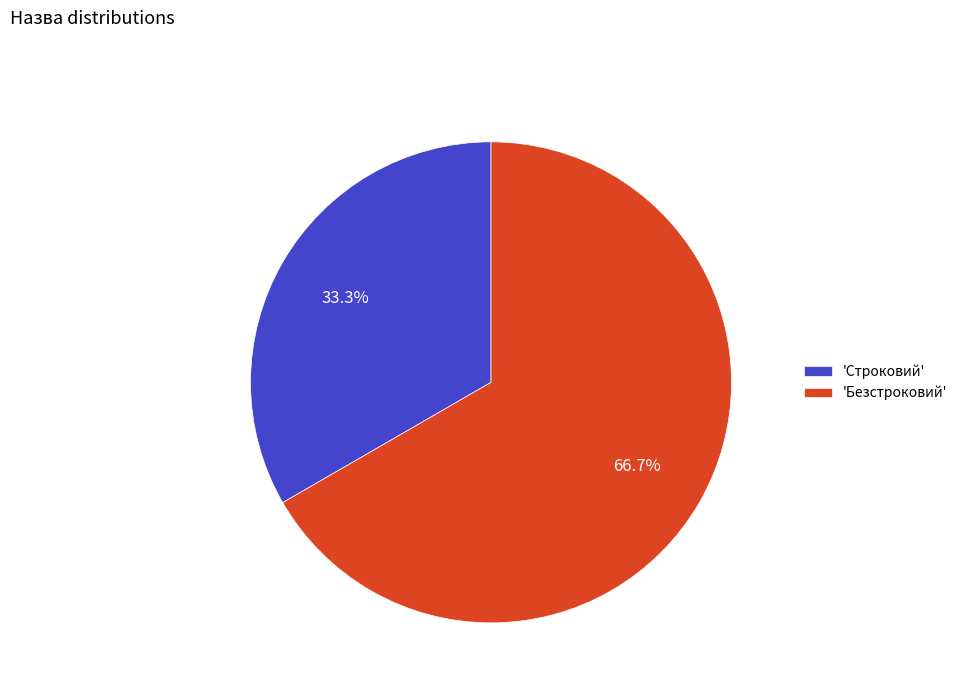

Rank the categories by value from highest to lowest.

'Безстроковий', 'Строковий'